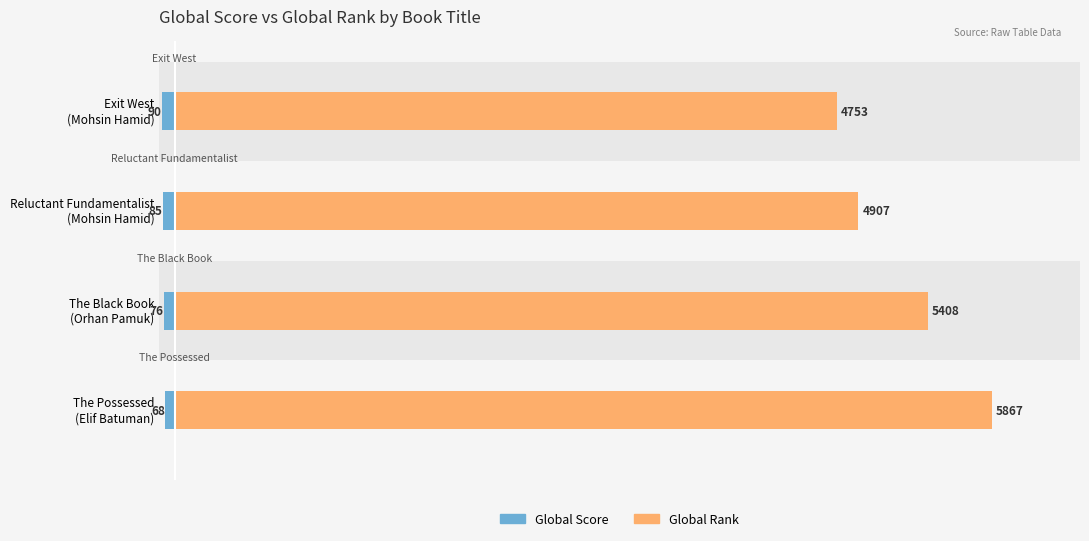

Where does the Global Rank series first go above 5408?

The Possessed (Elif Batuman)